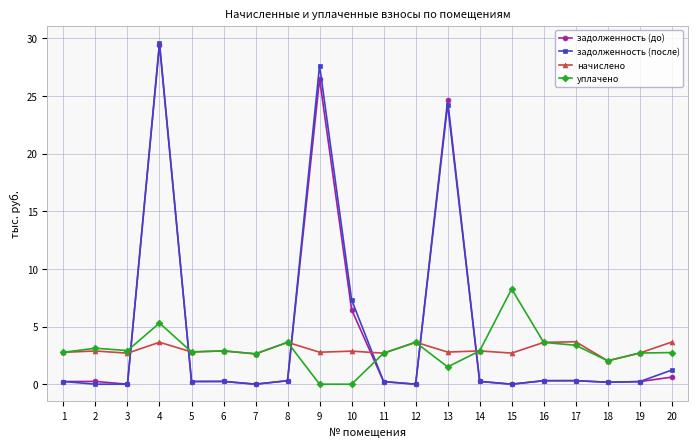

How many series are shown in this chart?

4